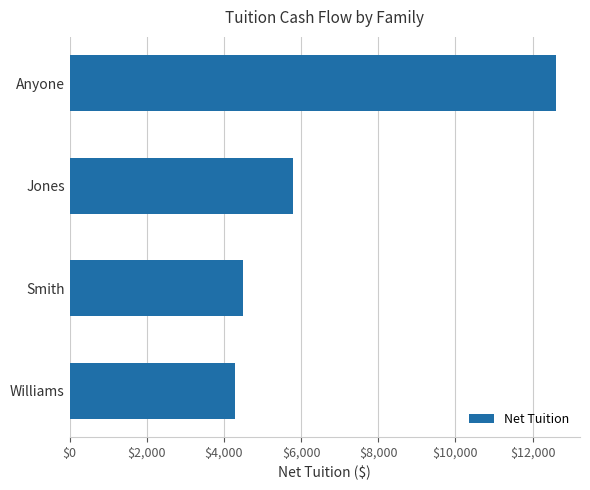

Which label corresponds to the smallest value in the chart?

Williams